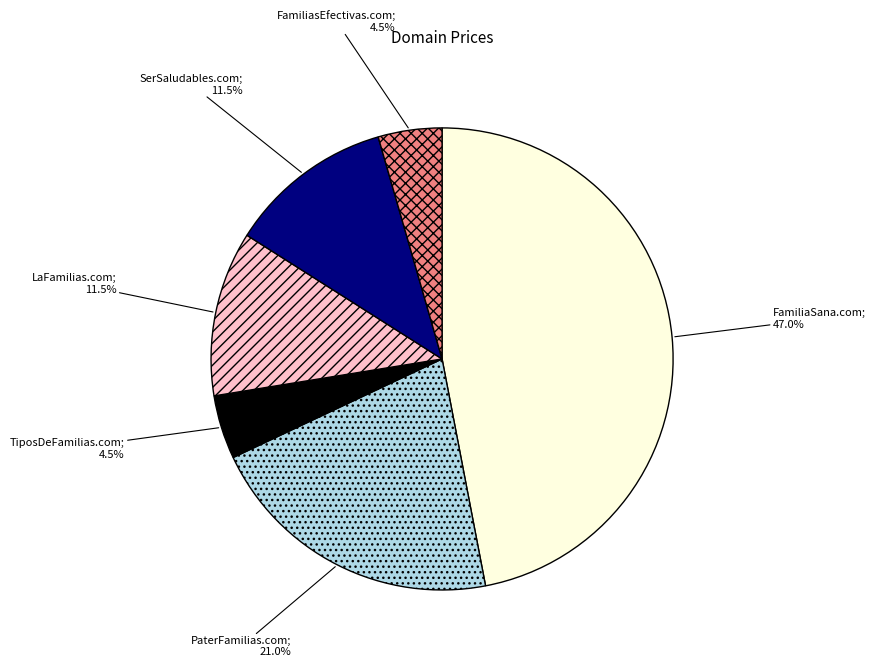

Is there a majority slice in this chart?

No